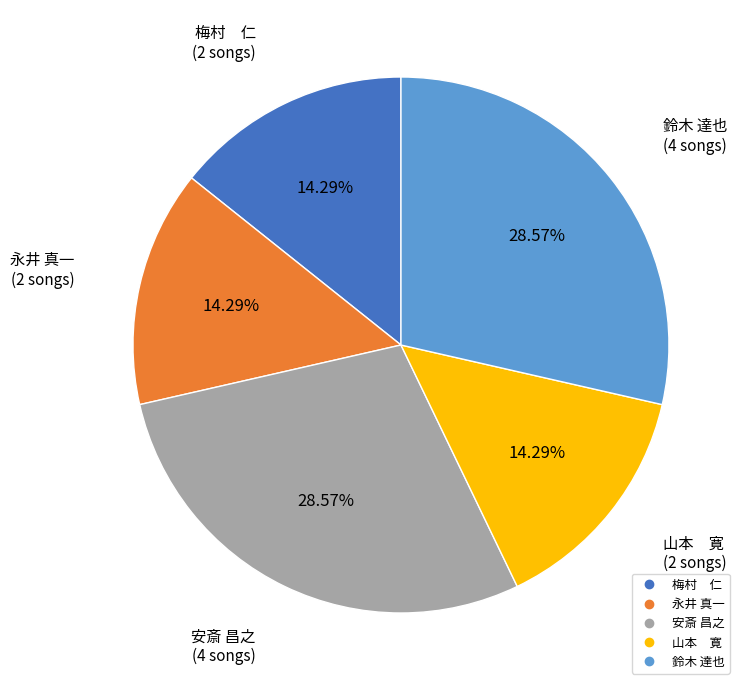

Is there any slice that represents more than half of the pie?

No